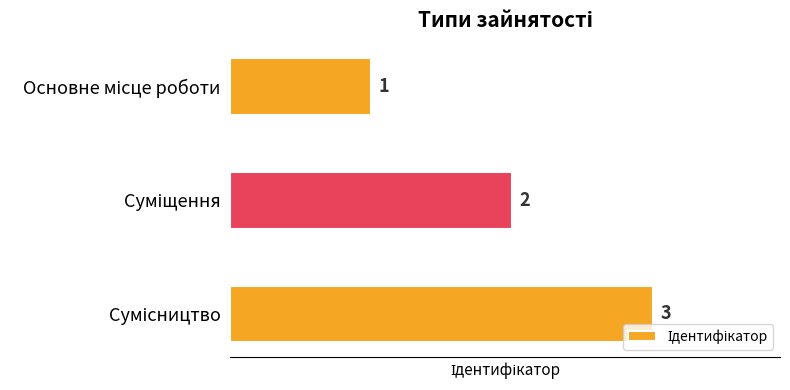

How many values are between 1 and 3?

3